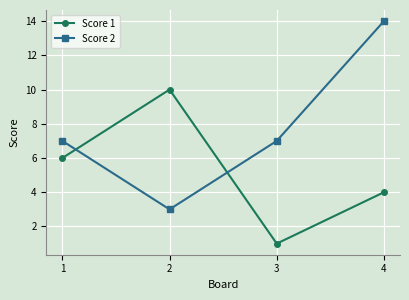

At which category does Score 1 reach its first local valley?

3